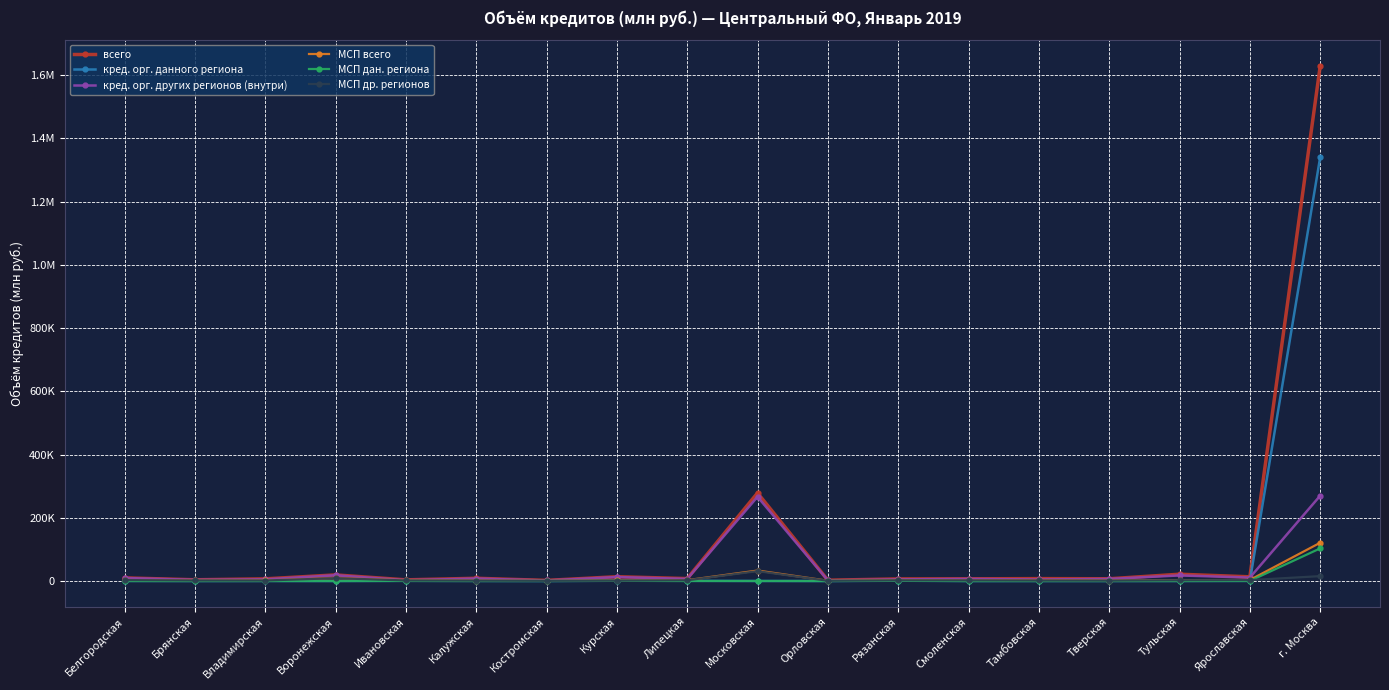

Is this an area chart (filled region under the line)?

No